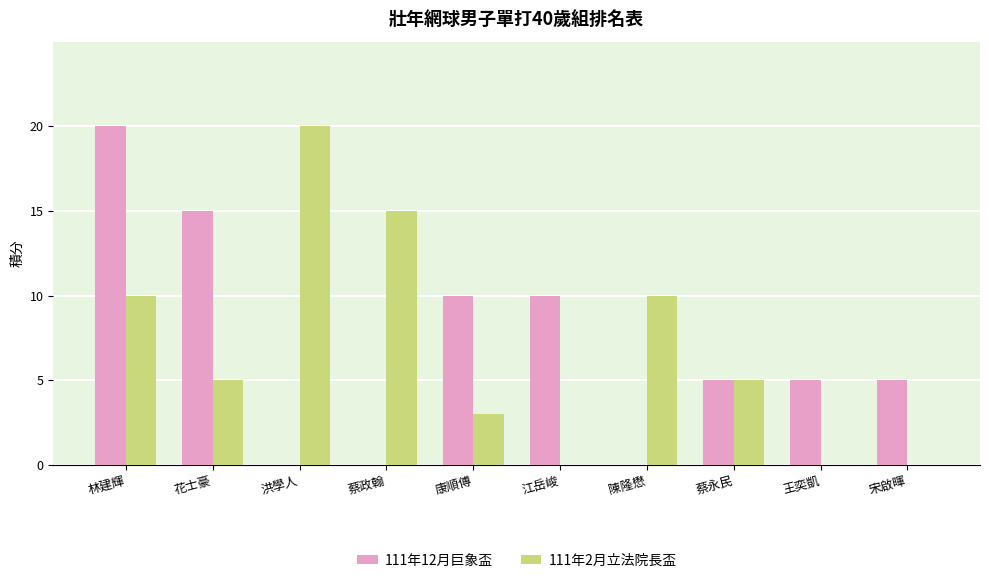

The value of 111年2月立法院長盃 at 洪學人 is 20. True or false?

True